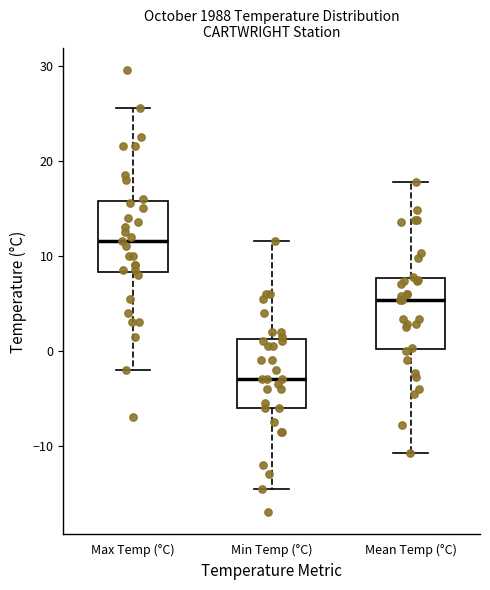

Reading left to right, transcribe this box plot: for each box, give where its median line is, the range the box spans, and where its two whiskers end, as read against the y-axis. The values are not printed on the chart, so give them approximately, as read against the axis.

Max Temp (°C): median 12, box 8 to 16, whiskers -2 to 26
Min Temp (°C): median -3, box -6 to 1, whiskers -14 to 12
Mean Temp (°C): median 5, box 0 to 8, whiskers -11 to 18